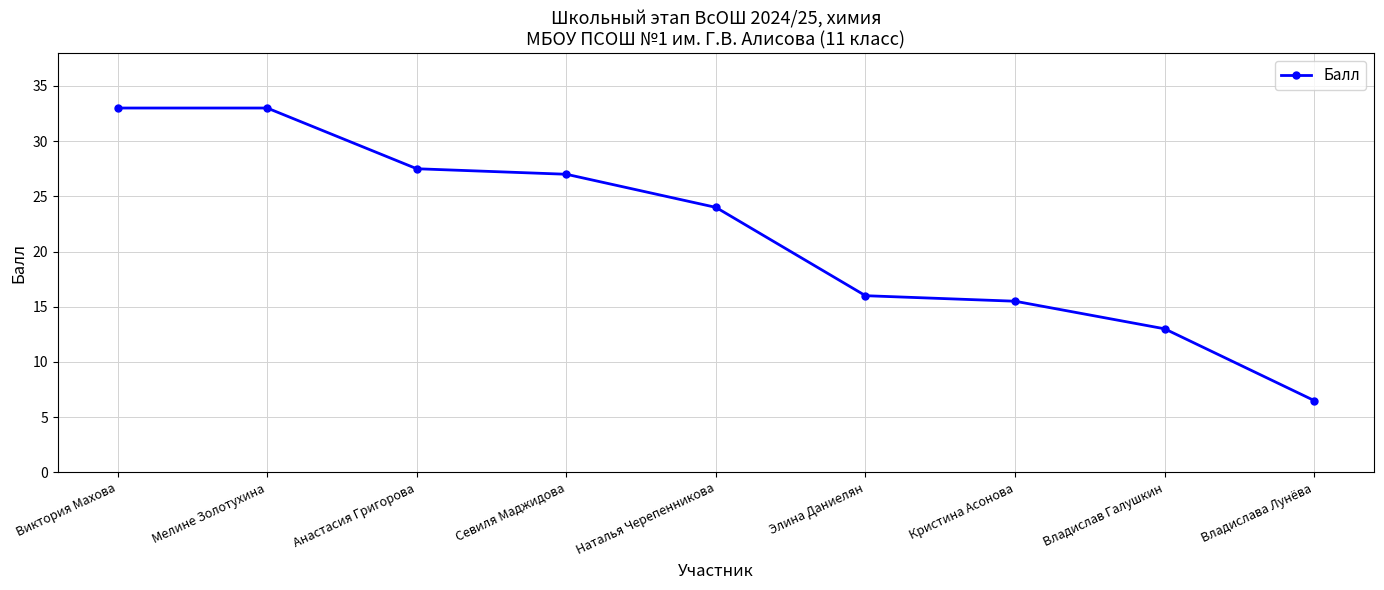

At which category does the chart reach its minimum across all series?

Владислава Лунёва